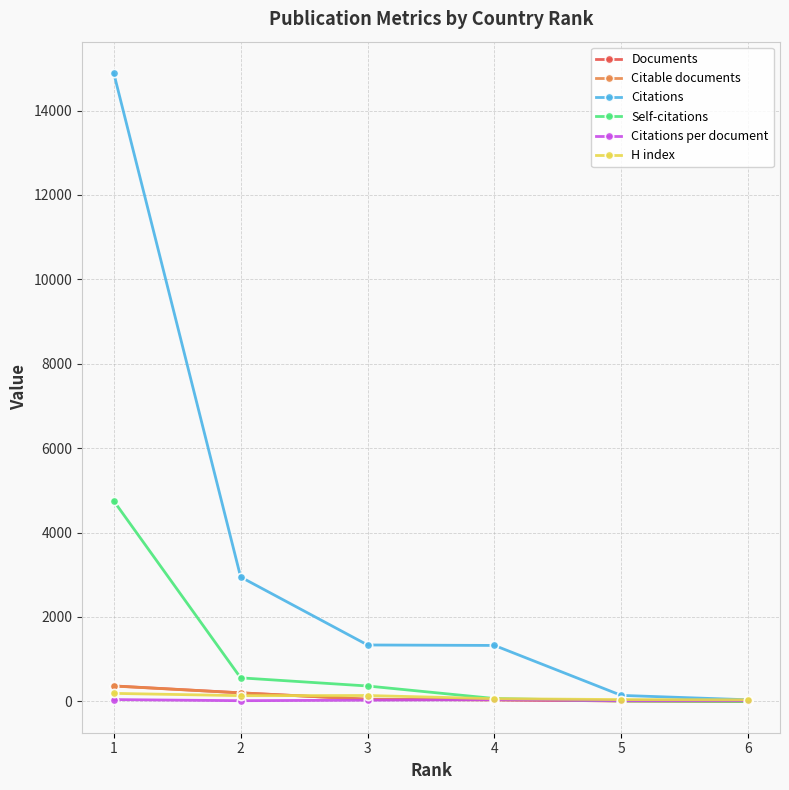

How many lines are shown in the chart?

6